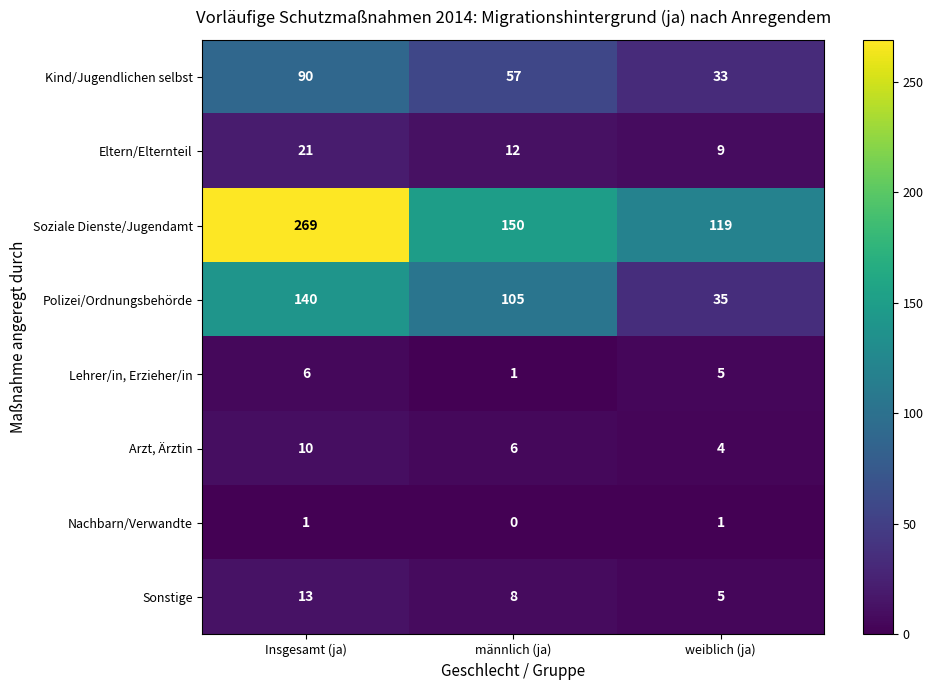

What is the difference between the highest and lowest values at weiblich (ja)?

118